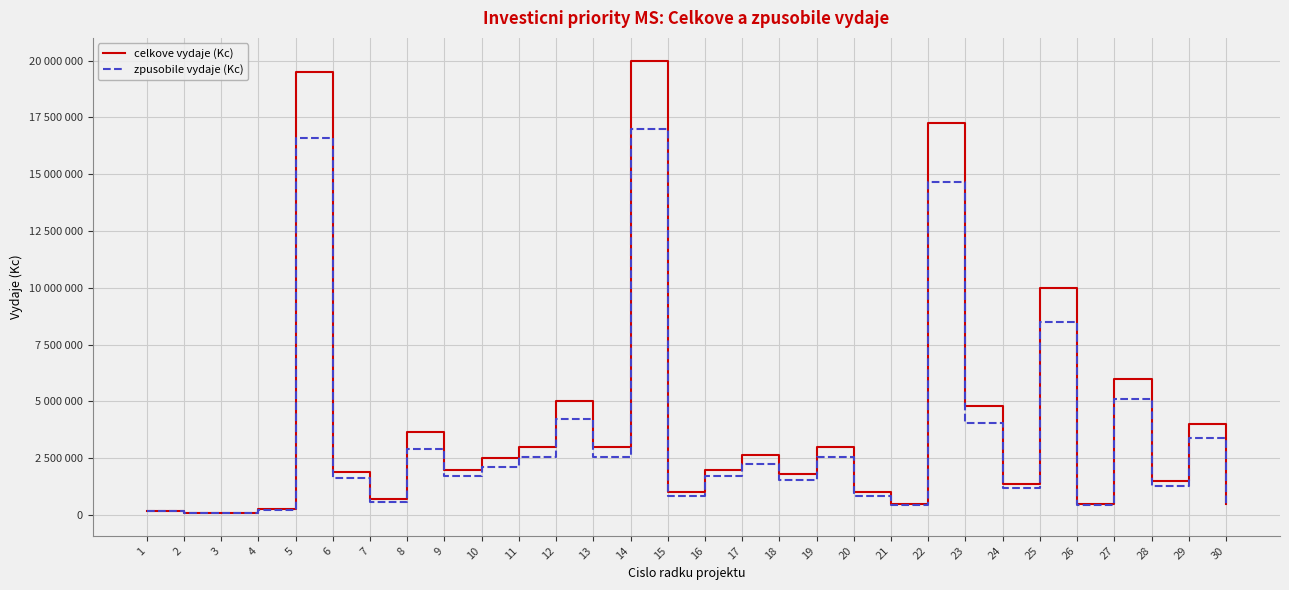

Does the chart have visible grid lines?

Yes